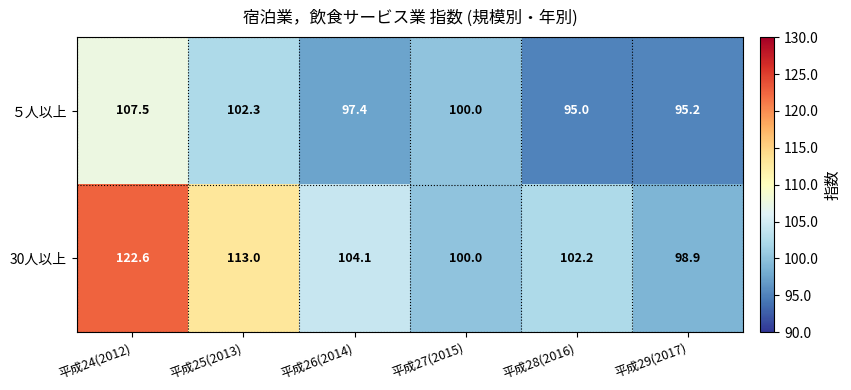

Reading left to right, list all the values displayed in this chart.

５人以上: 107.5	102.3	97.4	100.0	95.0	95.2
30人以上: 122.6	113.0	104.1	100.0	102.2	98.9